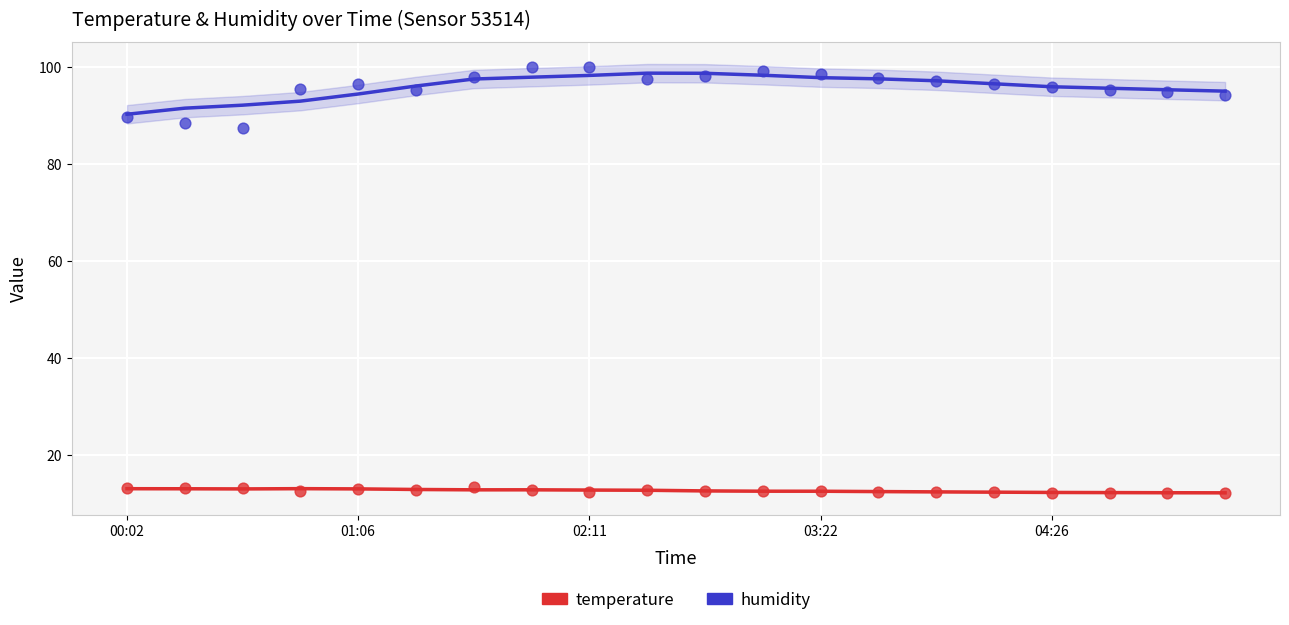

Which series reaches the minimum Y coordinate?

temperature